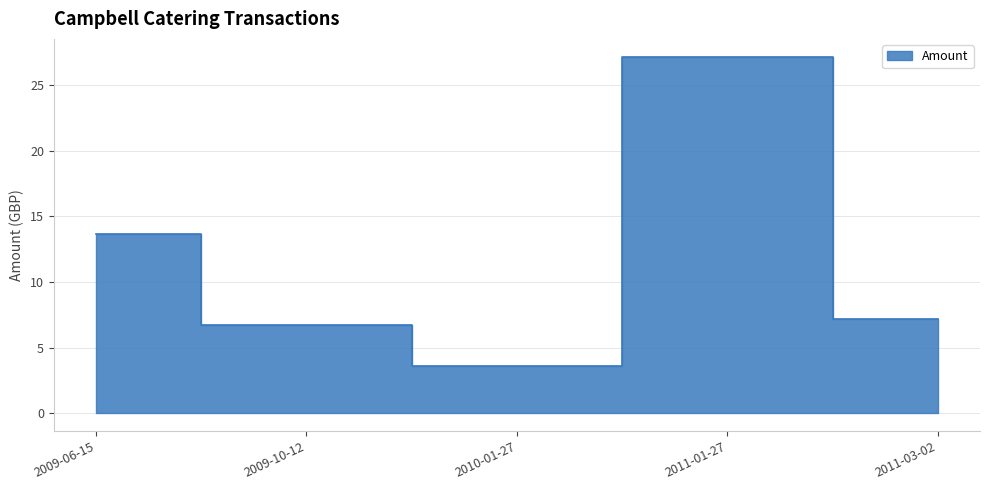

What is the approximate value at 2010-01-27?

3.6